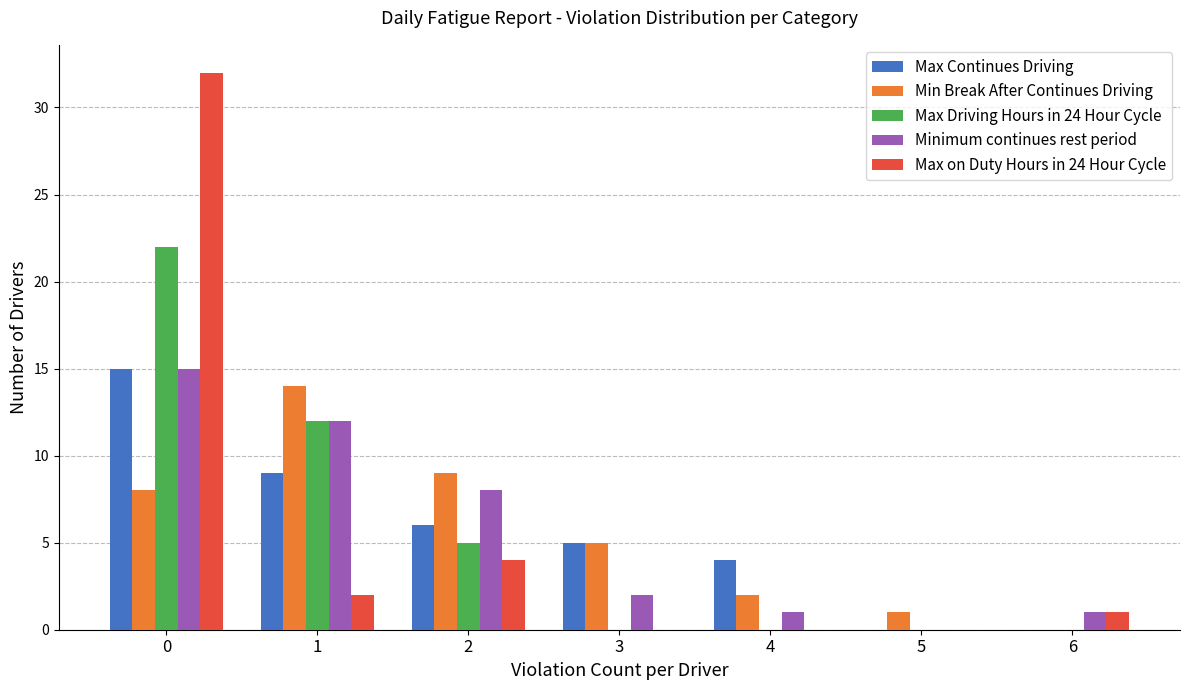

What is the highest value of the Max Driving Hours in 24 Hour Cycle series?

22